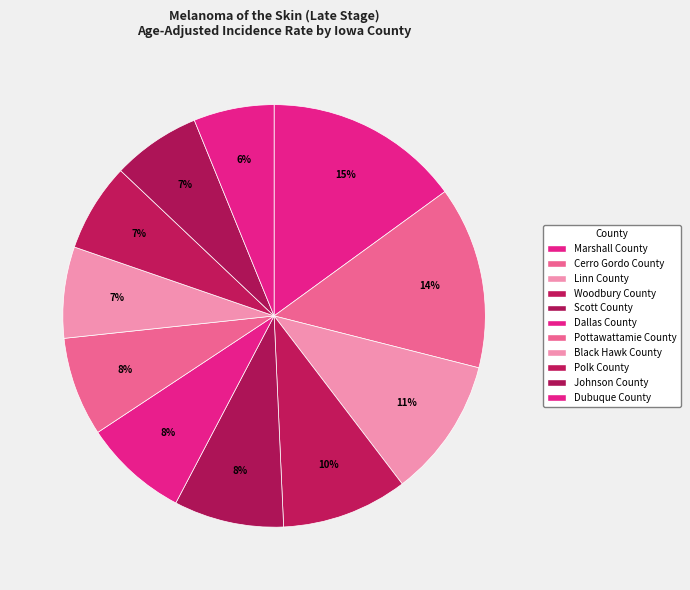

How many segments does this pie chart have?

11